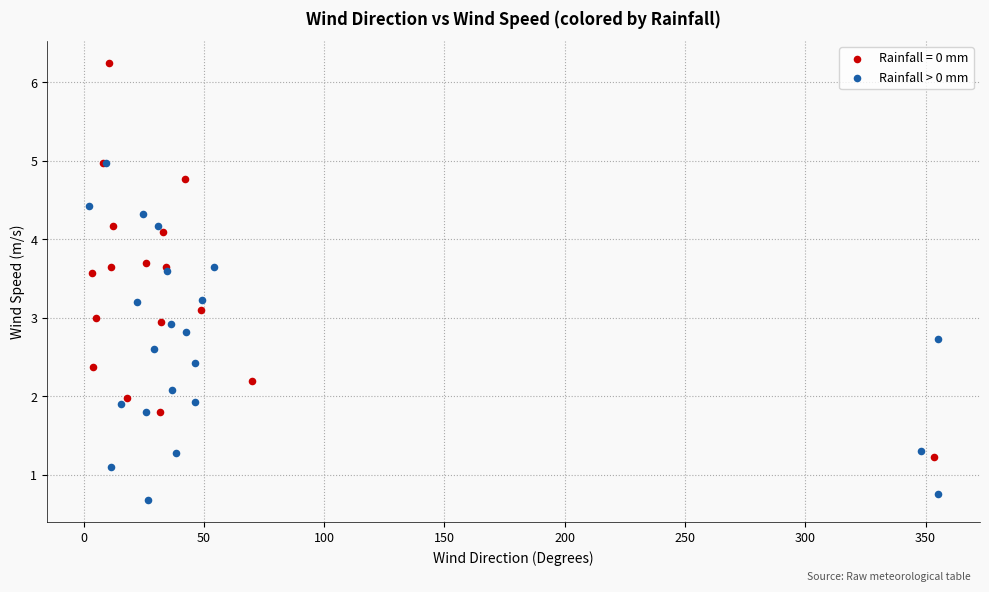

Which series contains the lowest Y value?

Rainfall > 0 mm